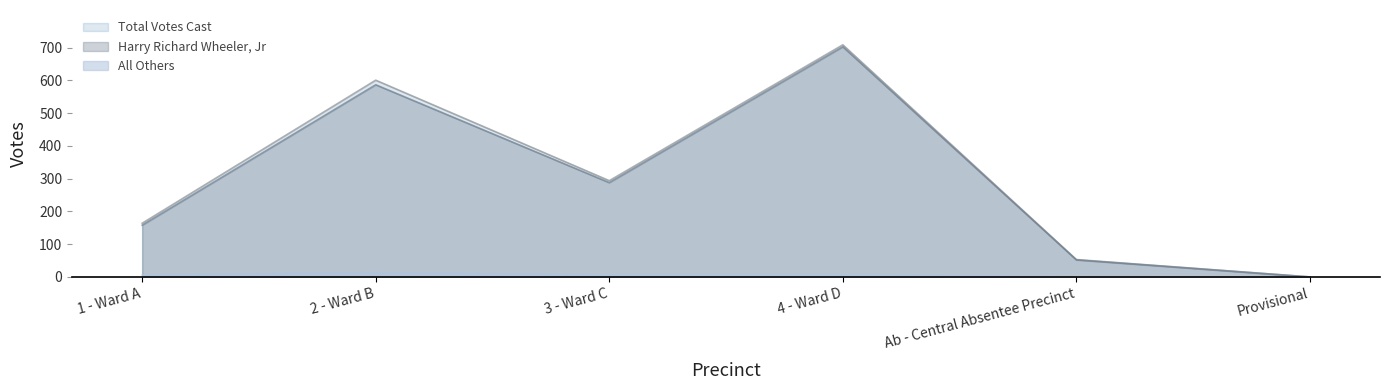

Is it true that Total Votes Cast equals 272 at 4 - Ward D?

False